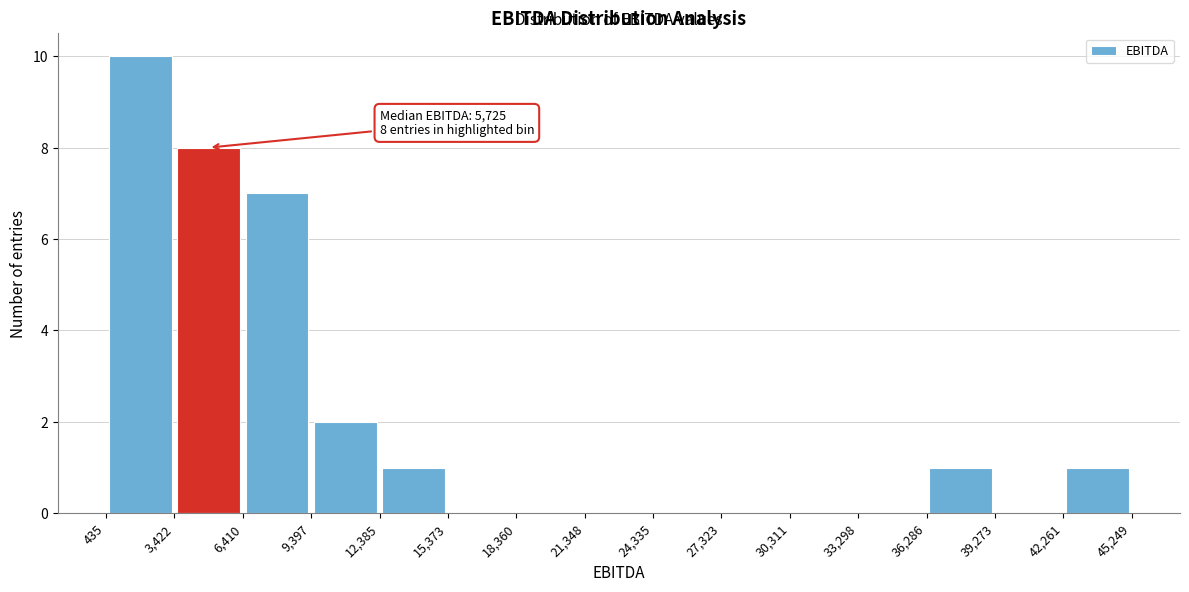

Which range on the x-axis has the tallest bar?

435 to 3,422